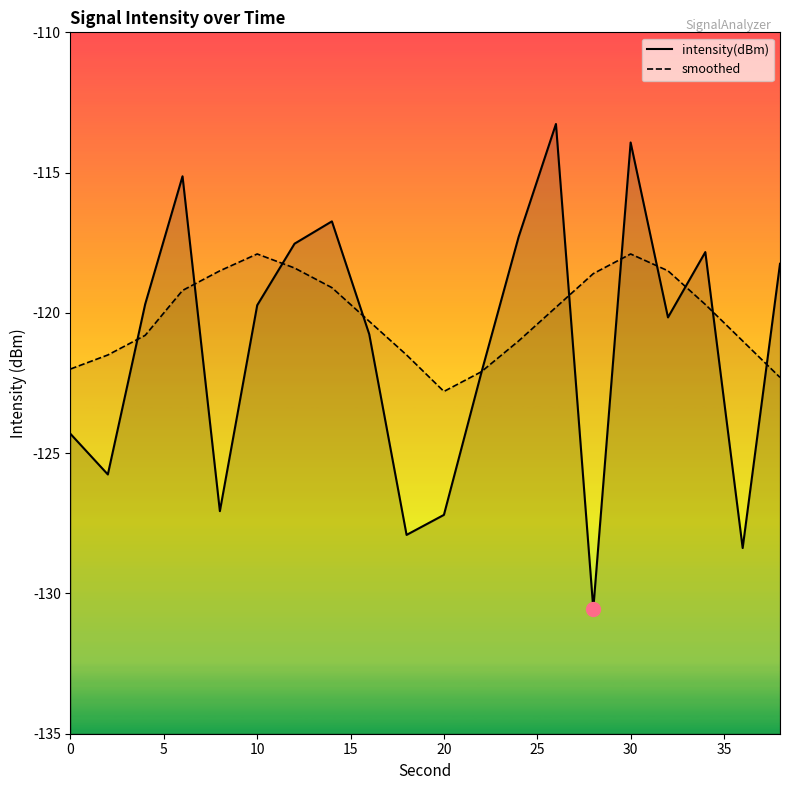

How many lines are shown in the chart?

2